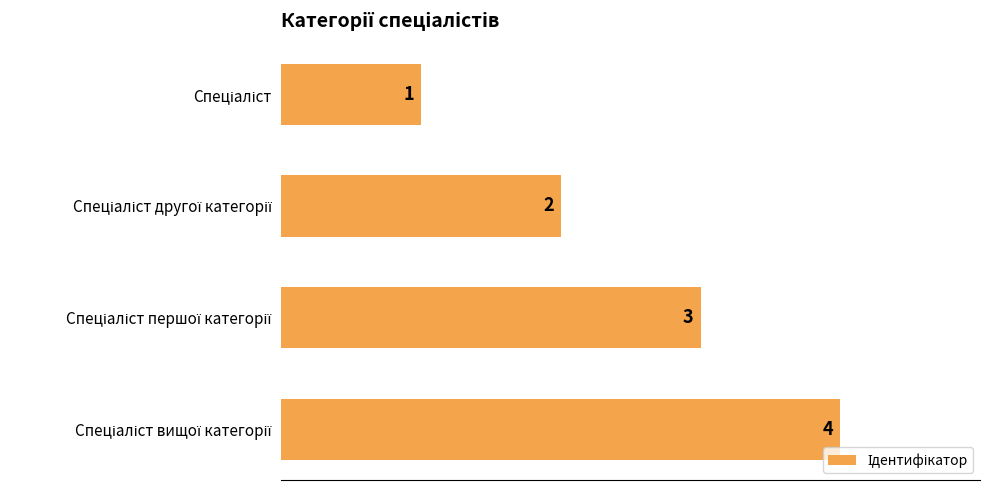

What is the difference between the maximum and minimum values?

3